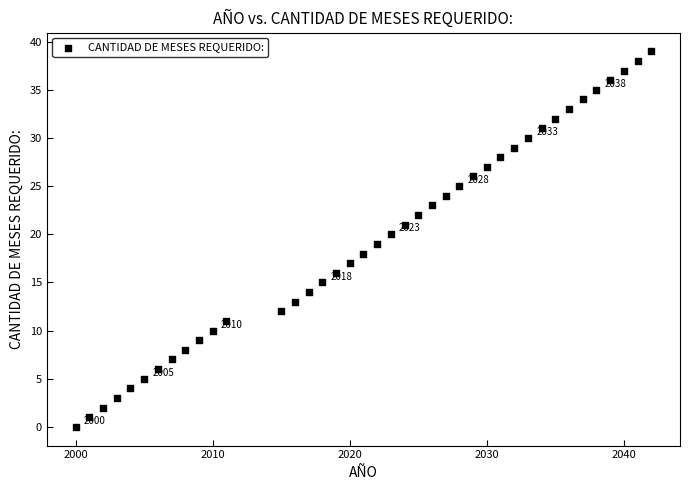

What is the range of Y values (max minus min)?

39